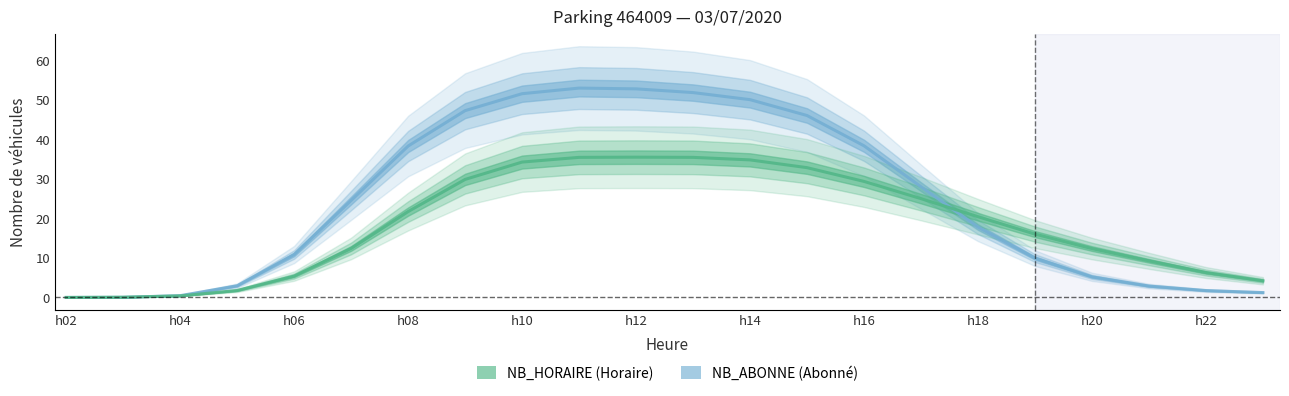

What is the value of the NB_ABONNE point at the 10th from the left?

53.0